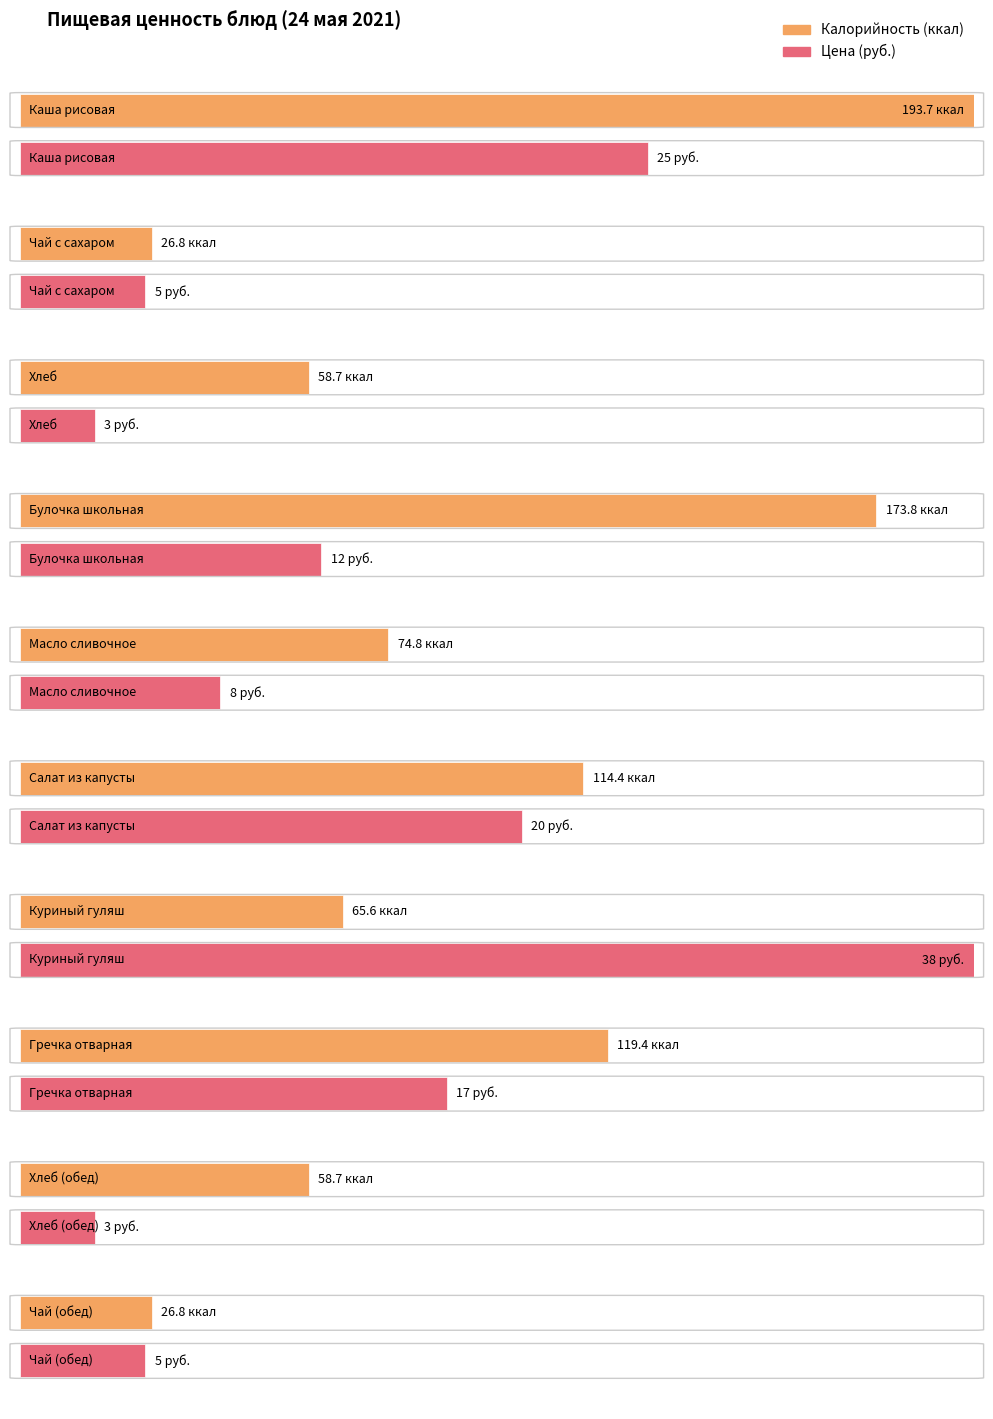

At which category is the sum across all series the highest?

Каша рисовая